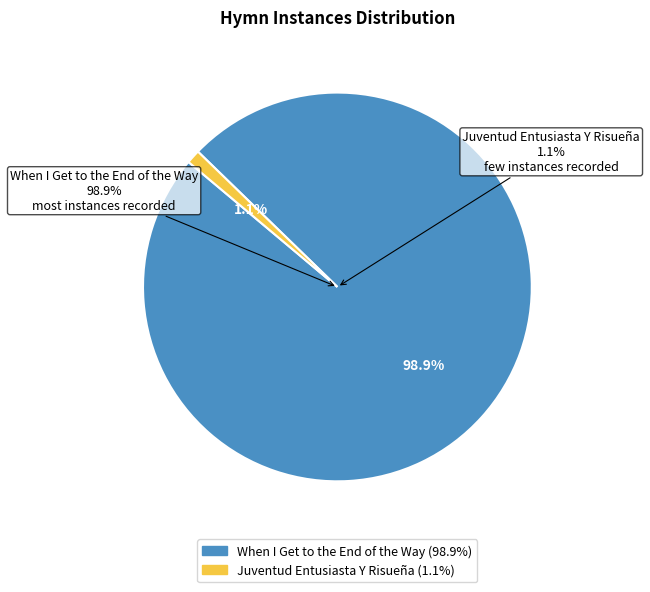

Which slice is the smallest?

Juventud Entusiasta Y Risueña